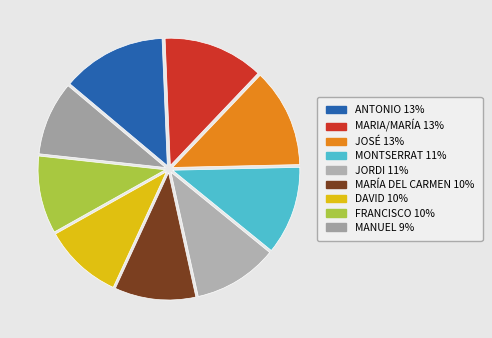

What percentage do MONTSERRAT and ANTONIO together represent?

24.5%